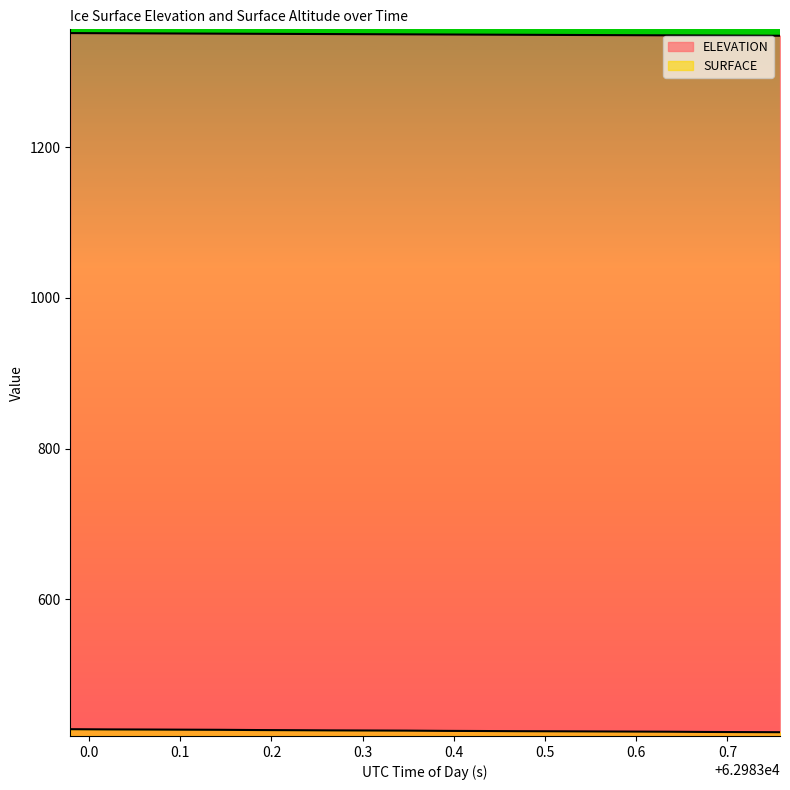

Rank the categories by SURFACE value from highest to lowest.

62982.9794, 62983.0204, 62983.0613, 62983.1023, 62983.1432, 62983.1842, 62983.2251, 62983.2661, 62983.3071, 62983.348, 62983.389, 62983.4299, 62983.4709, 62983.5119, 62983.5528, 62983.5938, 62983.6347, 62983.6757, 62983.7167, 62983.7576